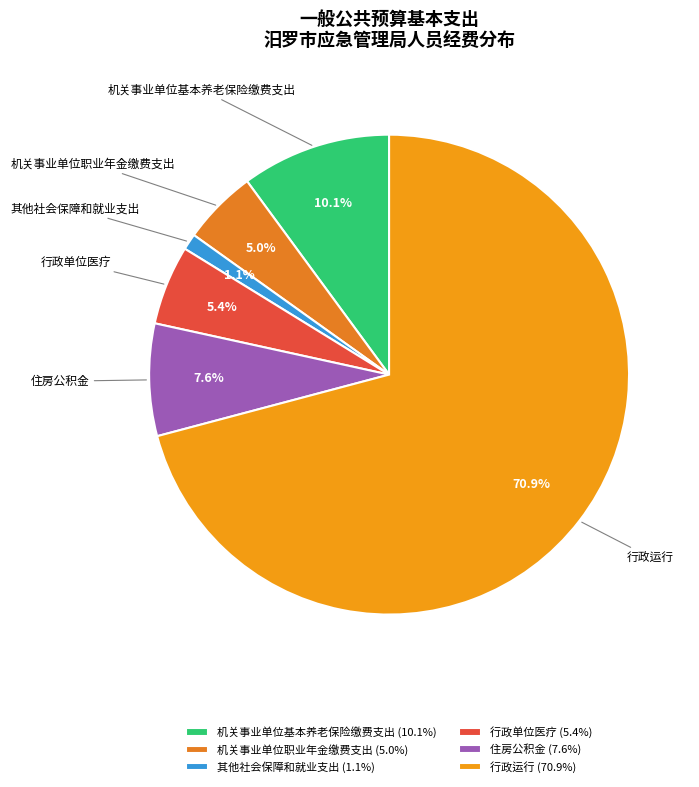

Which category has the smallest portion of the pie?

其他社会保障和就业支出